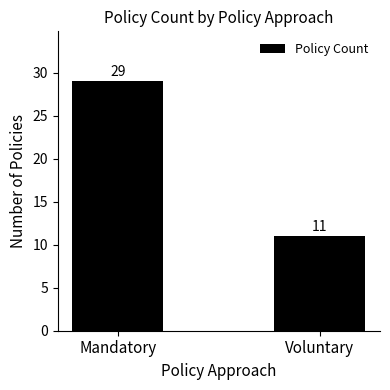

Are the bars grouped side by side (vs. stacked)?

No